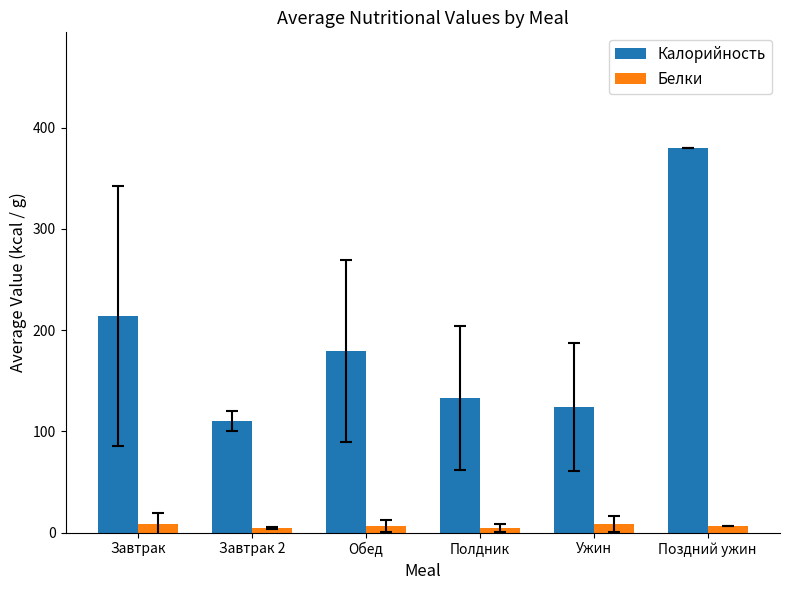

What is the average value of the Белки series?

6.4